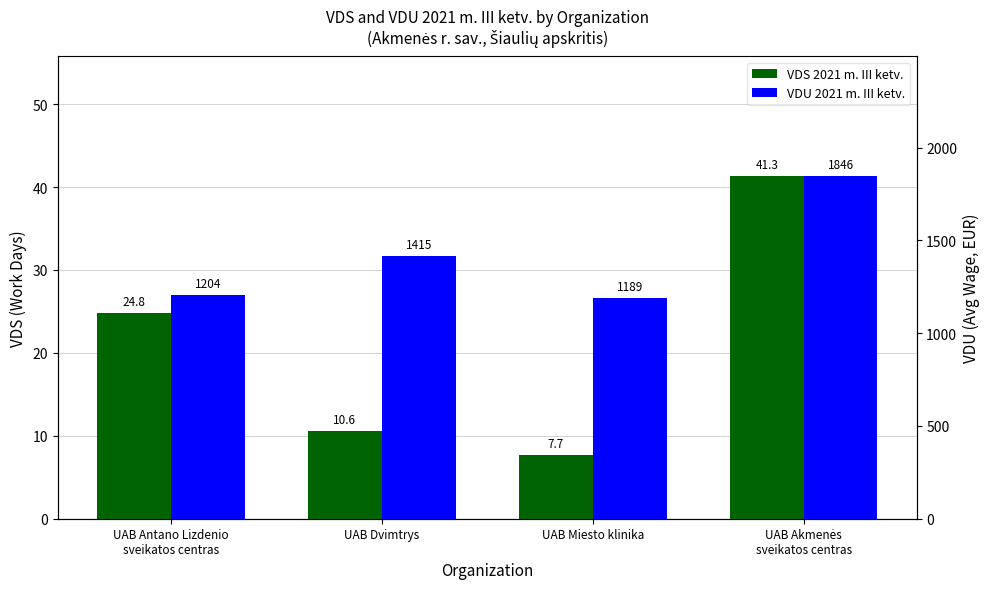

Reading left to right, list all the values displayed in this chart.

VDS 2021 m. III ketv.: UAB Antano Lizdenio
sveikatos centras=24.8	UAB Dvimtrys=10.6	UAB Miesto klinika=7.7	UAB Akmenės
sveikatos centras=41.3
VDU 2021 m. III ketv.: UAB Antano Lizdenio
sveikatos centras=1204.1	UAB Dvimtrys=1414.9	UAB Miesto klinika=1188.8	UAB Akmenės
sveikatos centras=1845.6